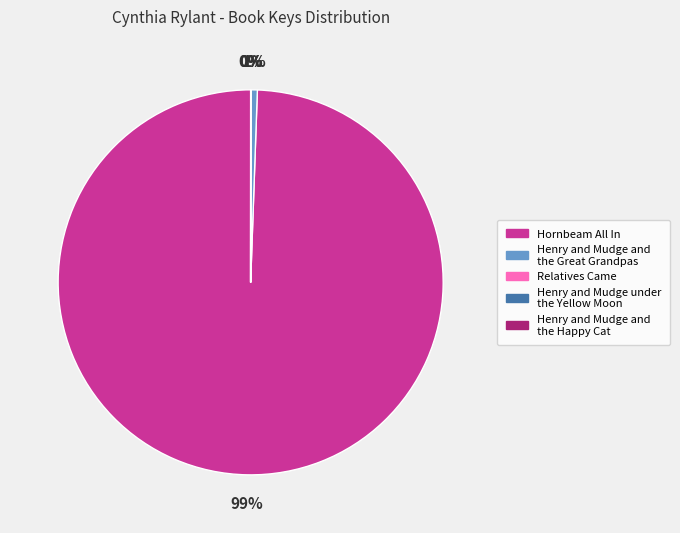

Which slice is the largest?

Hornbeam All In